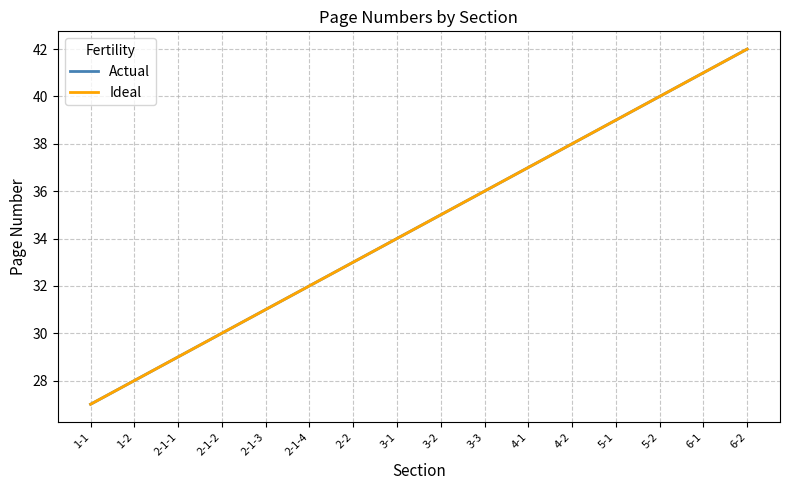

Which has a higher value, 3-2 or 3-3?

3-3